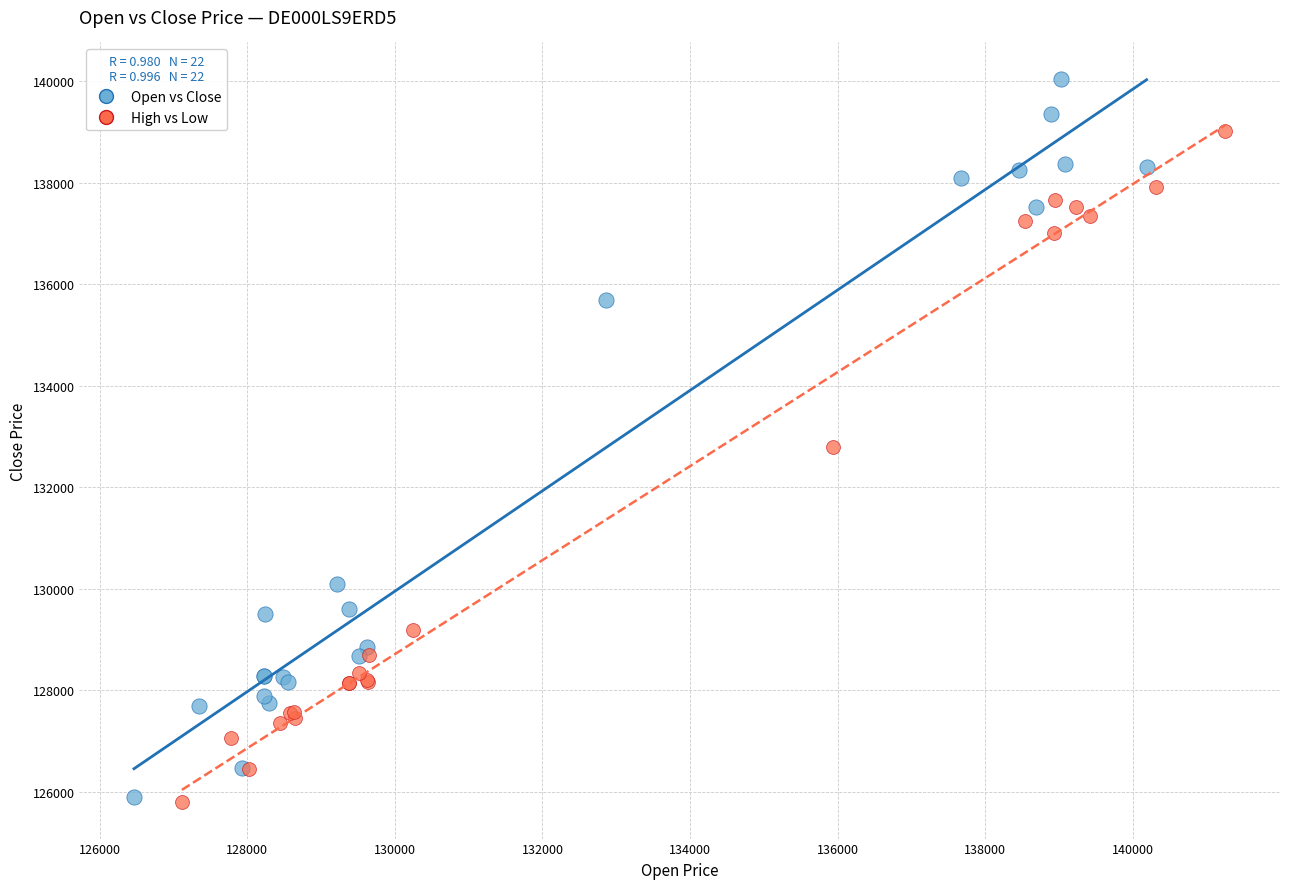

Which series has the widest spread of Y values?

Open vs Close